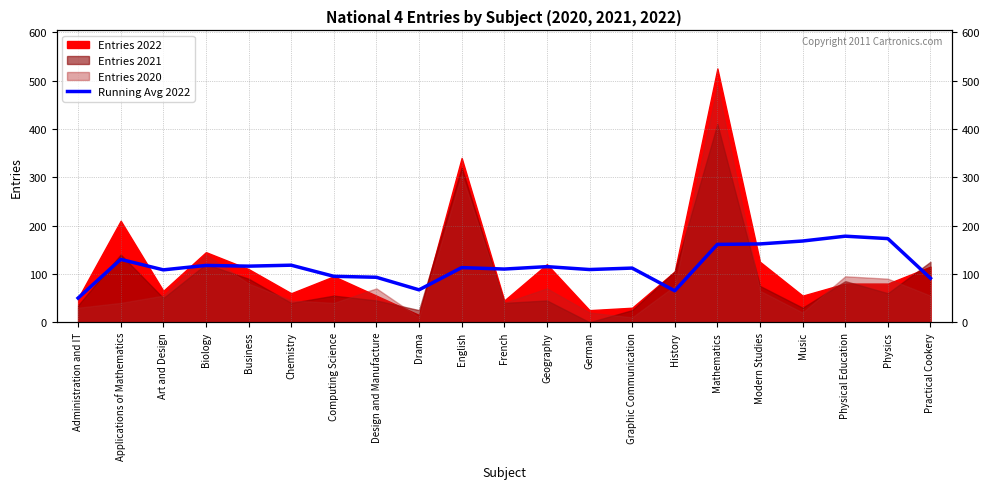

True or false: the data shows 109.0 at German.

True